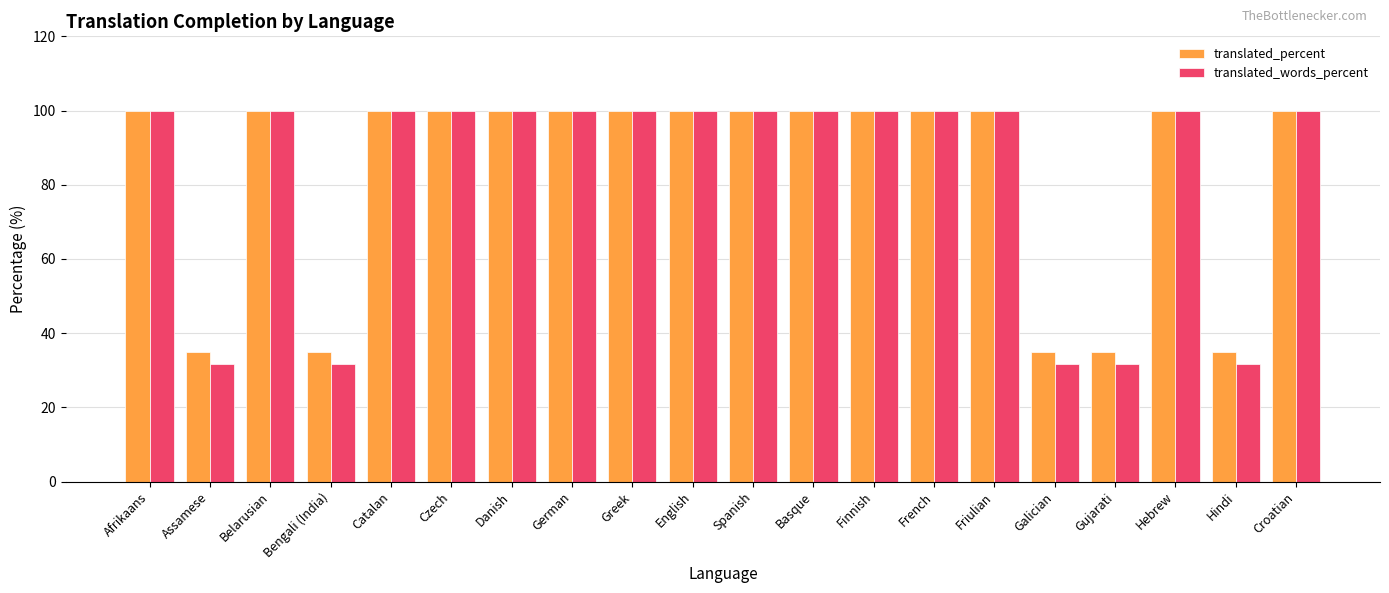

Reading left to right, extract all data points from this chart.

translated_percent: 100.0	35.0	100.0	35.0	100.0	100.0	100.0	100.0	100.0	100.0	100.0	100.0	100.0	100.0	100.0	35.0	35.0	100.0	35.0	100.0
translated_words_percent: 100.0	31.7	100.0	31.7	100.0	100.0	100.0	100.0	100.0	100.0	100.0	100.0	100.0	100.0	100.0	31.7	31.7	100.0	31.7	100.0